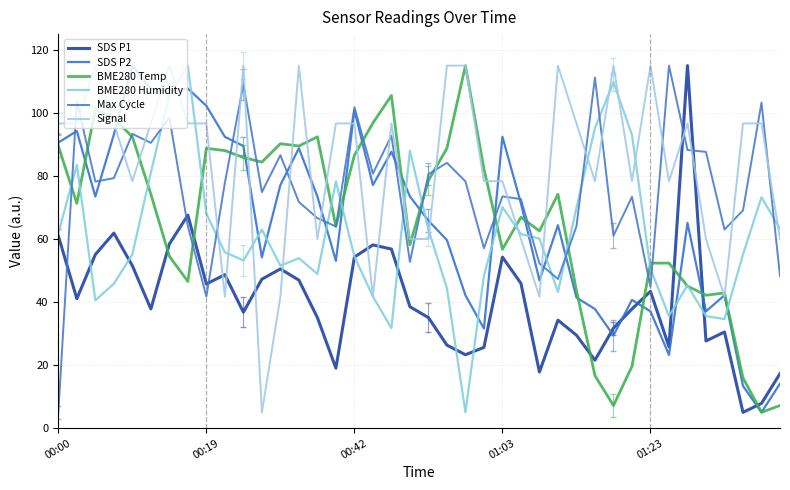

Reading right to left, what are all the values shown in this chart?

SDS P1: 17.3	7.8	5.0	30.5	27.7	115.0	25.8	43.4	37.8	31.7	21.6	29.5	34.3	17.8	45.9	54.3	25.6	23.3	26.3	35.1	38.5	56.8	58.1	54.3	19.0	35.1	46.9	50.5	47.3	36.8	48.7	45.7	67.6	58.4	37.8	51.5	61.9	55.1	41.1	61.0
SDS P2: 14.1	5.0	13.4	42.2	37.1	65.1	23.2	37.1	40.7	29.4	37.8	41.4	64.4	46.9	71.3	92.4	31.6	42.2	59.6	65.8	73.5	87.7	77.1	100.8	53.1	73.5	88.8	77.1	54.2	89.5	92.4	102.3	107.7	107.0	107.7	115.0	93.1	73.5	94.2	90.6
BME280 Temp: 7.2	5.0	15.9	42.9	42.2	45.1	52.4	52.4	19.6	7.2	16.7	43.6	74.2	62.5	66.9	56.7	82.2	115.0	88.8	78.6	58.2	105.5	96.8	86.6	64.0	92.4	89.5	90.2	84.4	85.9	88.0	88.8	46.5	54.5	74.2	92.4	98.2	101.2	71.3	89.5
BME280 Humidity: 63.2	73.2	55.1	34.6	35.5	45.3	35.5	50.6	93.0	109.8	95.2	69.9	43.2	60.1	61.6	70.1	48.4	5.0	44.4	63.0	88.0	31.7	41.7	54.4	78.3	48.9	53.9	51.5	63.0	53.2	55.8	68.0	115.0	105.7	81.1	55.1	45.8	40.6	83.5	61.8
Max Cycle: 48.2	103.3	69.1	63.0	87.6	88.2	115.0	44.8	73.4	61.1	111.2	64.0	47.3	52.2	72.7	73.5	57.1	78.3	84.2	80.6	52.7	92.8	80.8	101.8	64.0	66.6	71.7	86.6	74.9	109.1	77.8	41.8	64.0	98.5	90.5	93.3	79.3	78.2	103.7	5.0
Signal: 60.0	96.7	96.7	41.7	60.0	96.7	78.3	115.0	78.3	115.0	78.3	96.7	115.0	41.7	60.0	78.3	78.3	115.0	115.0	60.0	60.0	96.7	41.7	96.7	96.7	60.0	115.0	41.7	5.0	115.0	41.7	96.7	96.7	115.0	96.7	78.3	96.7	115.0	96.7	96.7